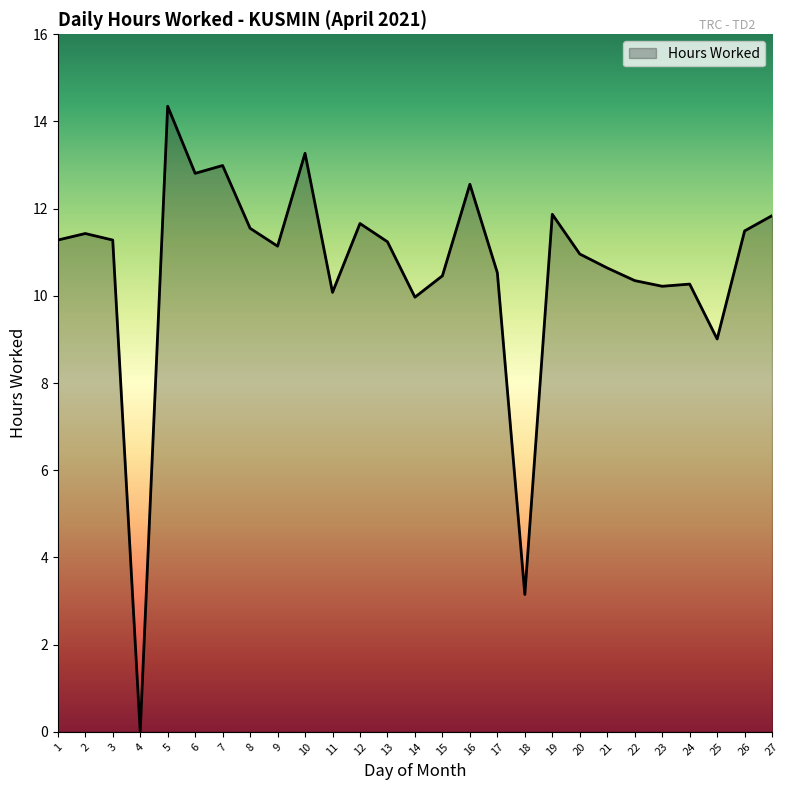

Does the chart display data point markers on the line(s)?

No